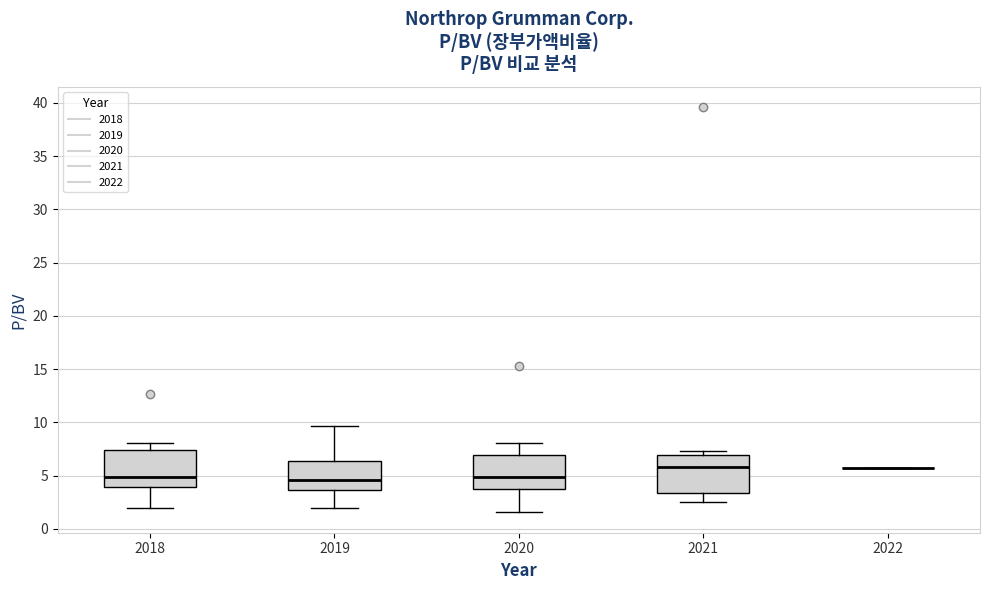

Reading left to right, transcribe this box plot: for each box, give where its median line is, the range the box spans, and where its two whiskers end, as read against the y-axis. The values are not printed on the chart, so give them approximately, as read against the axis.

2018: median 5.0, box 4.0 to 7.5, whiskers 2.0 to 8.0
2019: median 4.5, box 3.5 to 6.5, whiskers 2.0 to 9.5
2020: median 5.0, box 4.0 to 7.0, whiskers 1.5 to 8.0
2021: median 6.0, box 3.5 to 7.0, whiskers 2.5 to 7.5
2022: box collapsed to a line at 5.5, whiskers 5.5 to 5.5